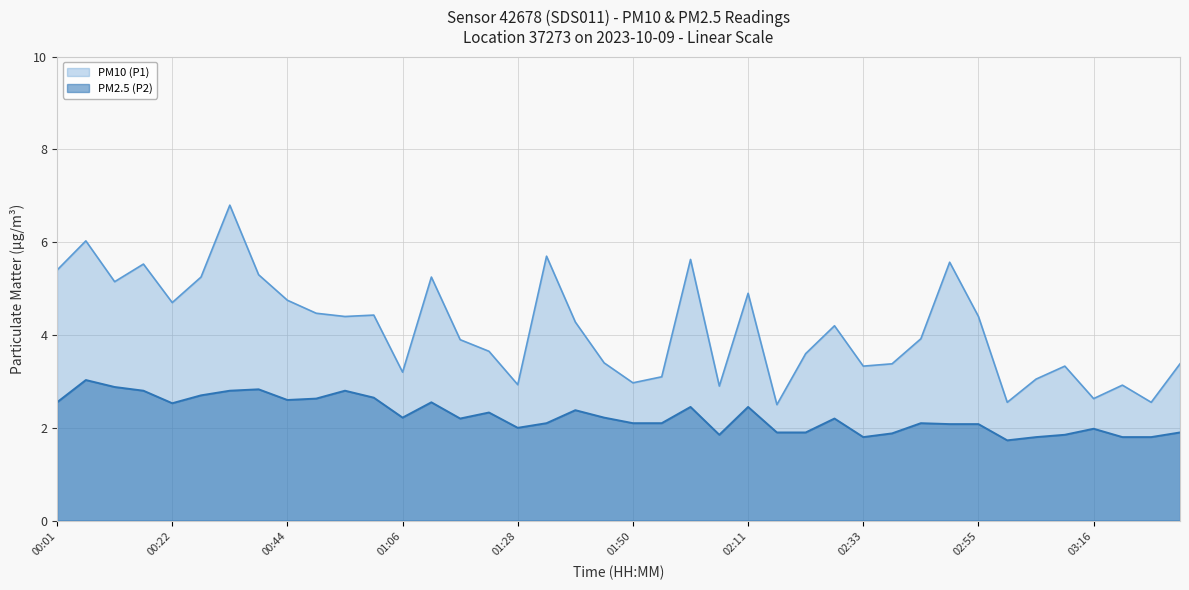

What is the label of the 19th point from the left?

01:39